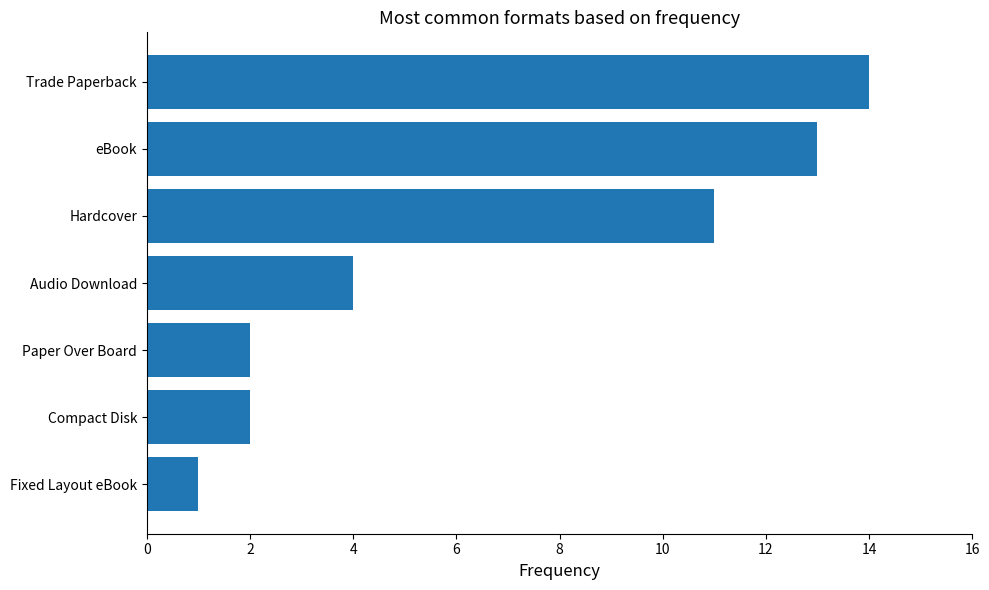

Reading top to bottom, extract all data points from this chart.

Trade Paperback=14	eBook=13	Hardcover=11	Audio Download=4	Paper Over Board=2	Compact Disk=2	Fixed Layout eBook=1